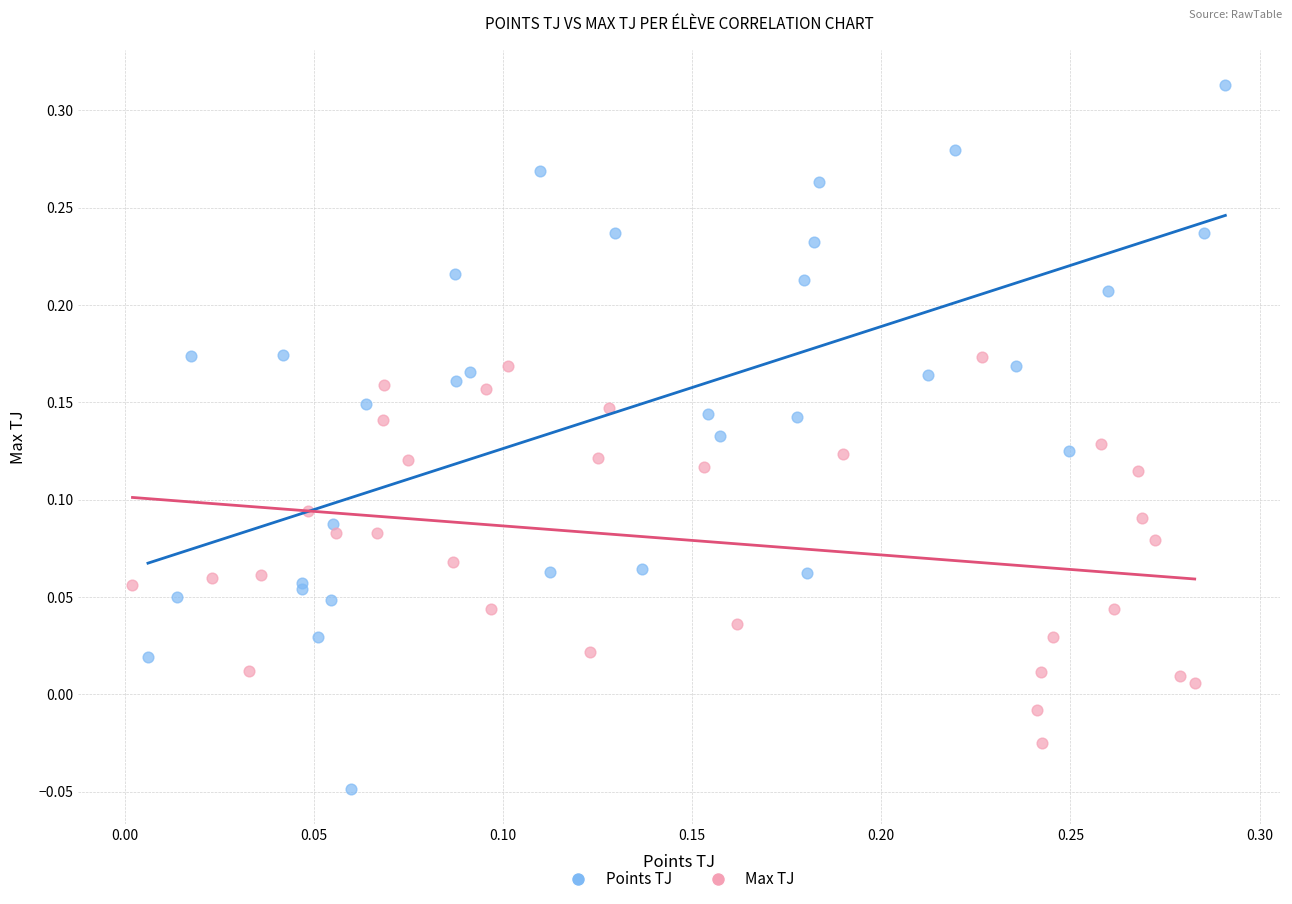

Which series contains the highest Y value?

Points TJ